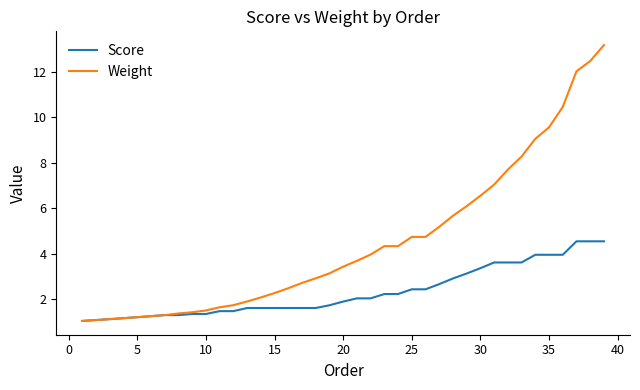

List the series in order of their overall mean, lowest first.

Score, Weight